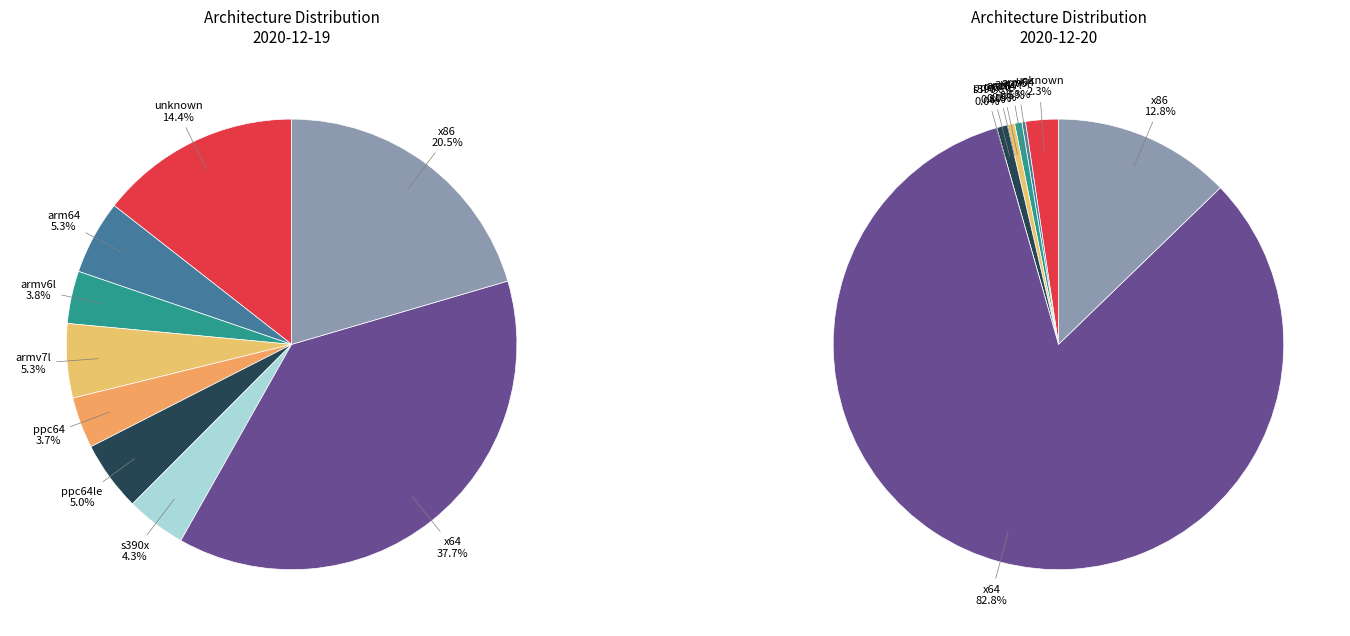

The ppc64le slice represents 11% of the pie. True or false?

False